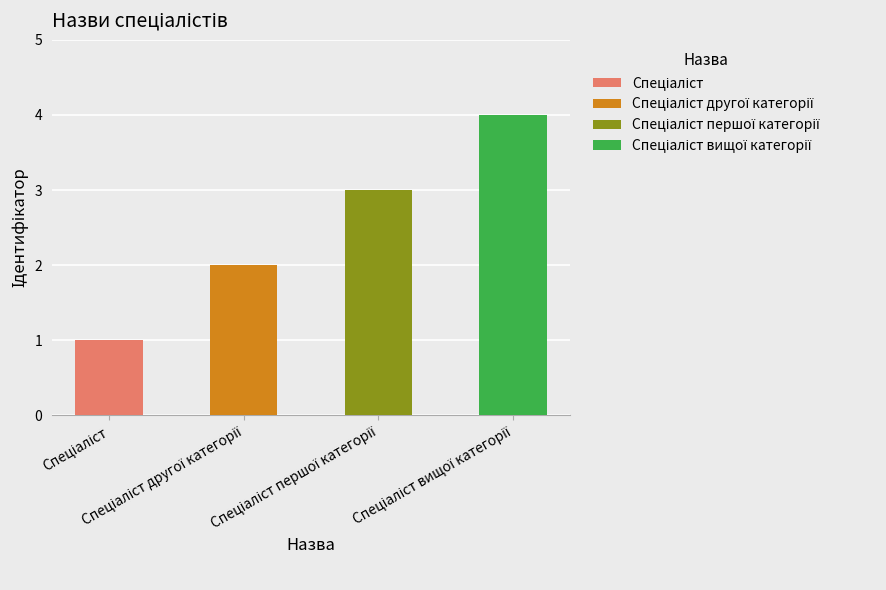

Rank the categories by value from lowest to highest.

Спеціаліст, Спеціаліст другої категорії, Спеціаліст першої категорії, Спеціаліст вищої категорії